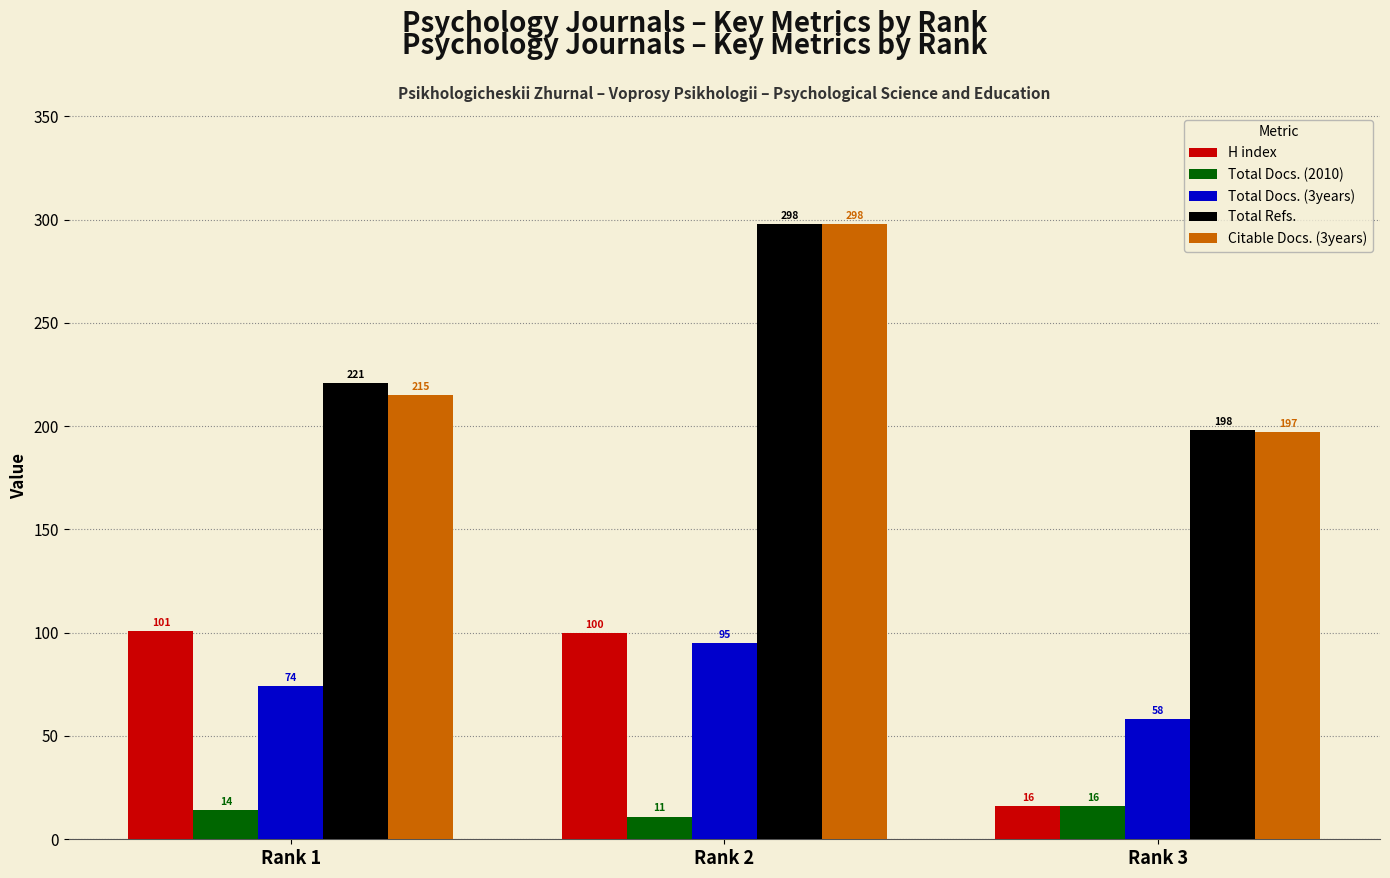

The H index series shows 101 at Rank 1. True or false?

True